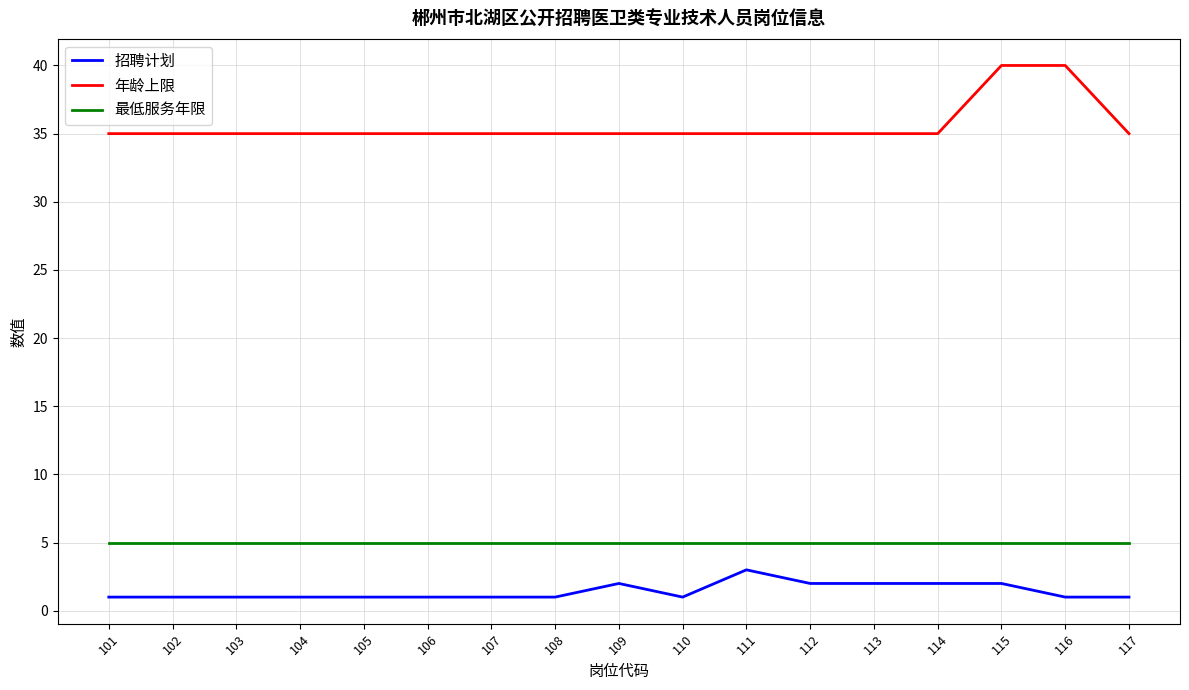

Count the 招聘计划 values in the range 1 to 2.

16